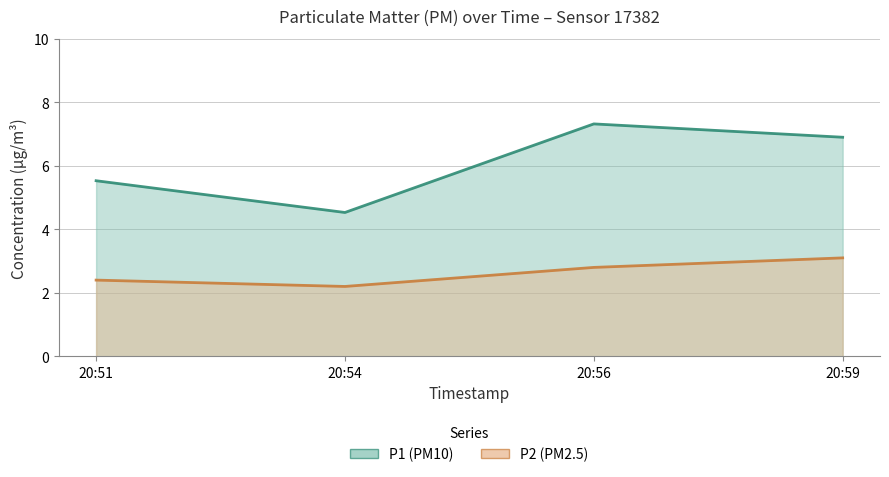

Where is P2 nearest to the value 2?

20:54